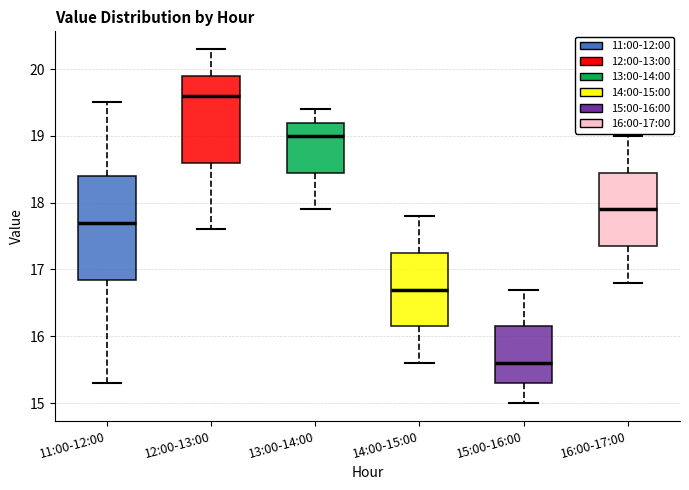

Which box is the tallest, from its lower edge to its upper edge?

11:00-12:00